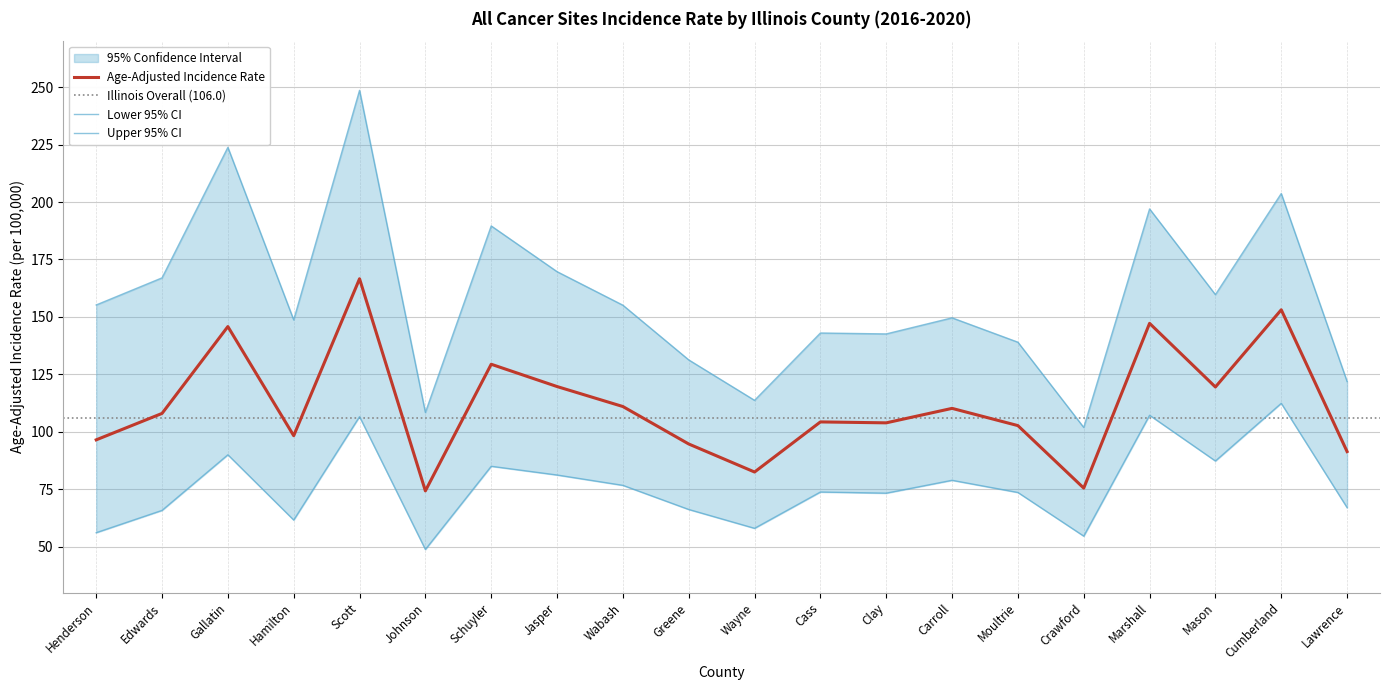

At which category does the chart reach its peak across all series?

Scott